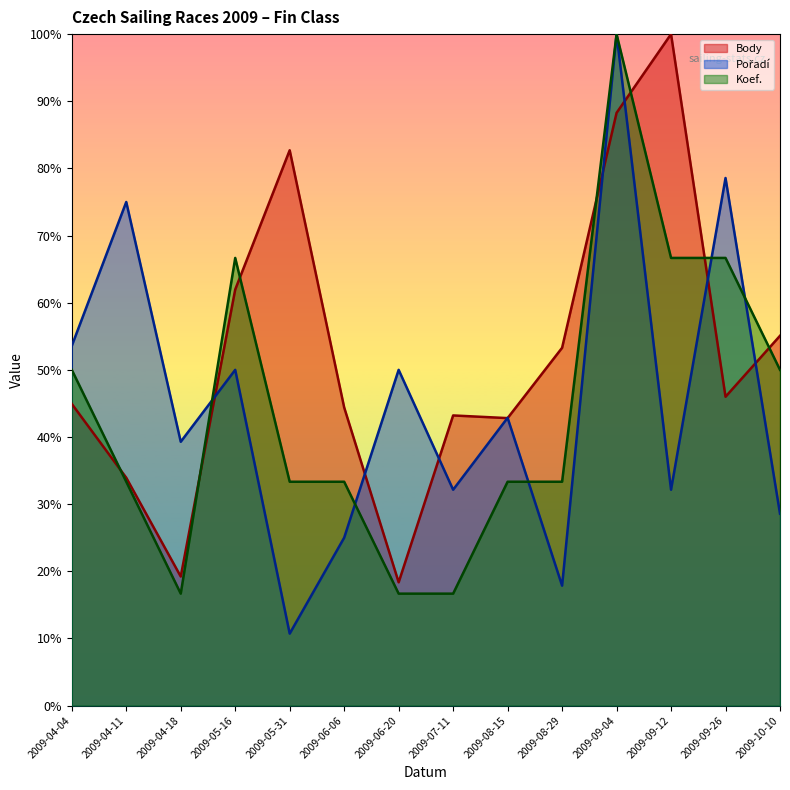

Reading left to right, extract all data points from this chart.

Body: 44.9	33.9	19.2	62.0	82.7	44.4	18.4	43.2	42.8	53.3	88.3	100.0	46.0	55.1
Pořadí: 53.6	75.0	39.3	50.0	10.7	25.0	50.0	32.1	42.9	17.9	100.0	32.1	78.6	28.6
Koef.: 50.0	33.3	16.7	66.7	33.3	33.3	16.7	16.7	33.3	33.3	100.0	66.7	66.7	50.0